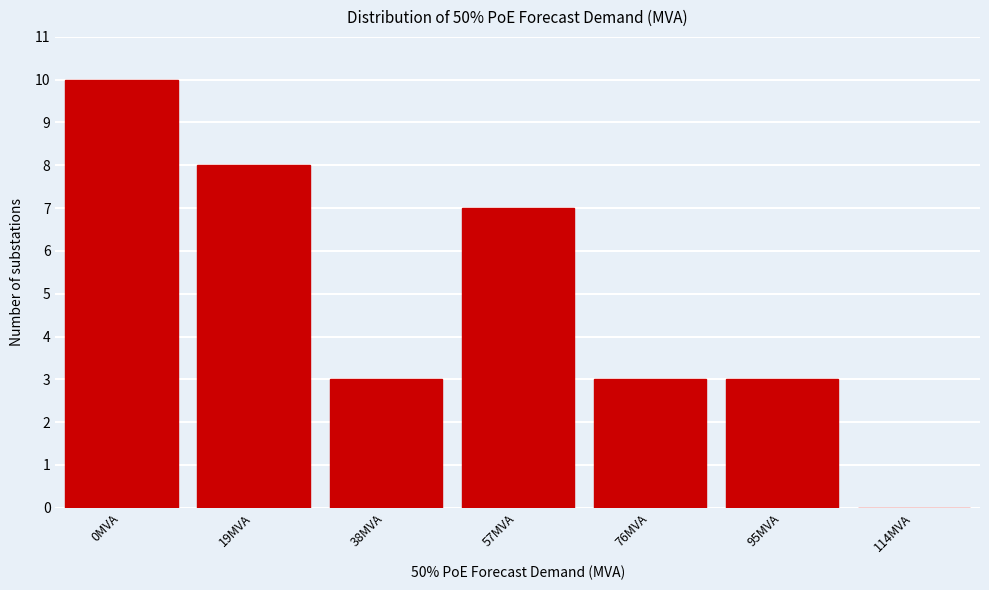

Reading right to left, list all the values displayed in this chart.

114MVA=0	95MVA=3	76MVA=3	57MVA=7	38MVA=3	19MVA=8	0MVA=10